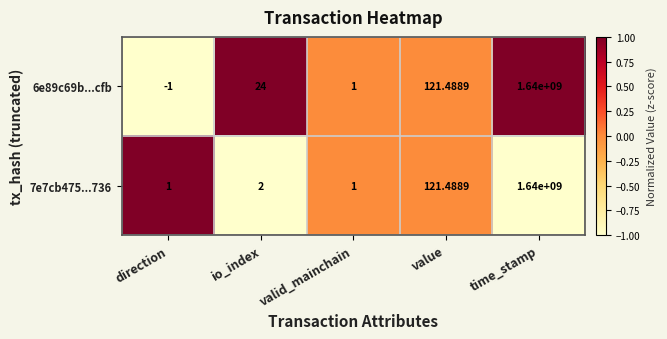

Where is 7e7cb475...736 nearest to the value 820000000?

value